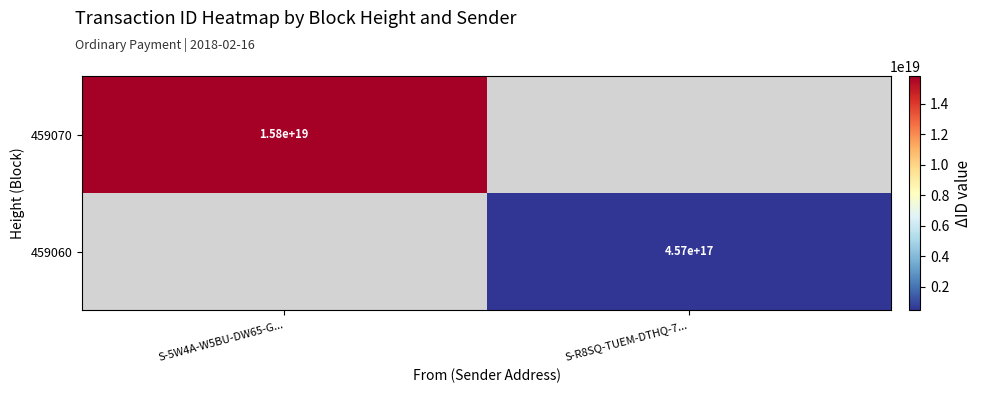

Which category has the lowest value across all series?

S-R8SQ-TUEM-DTHQ-7...